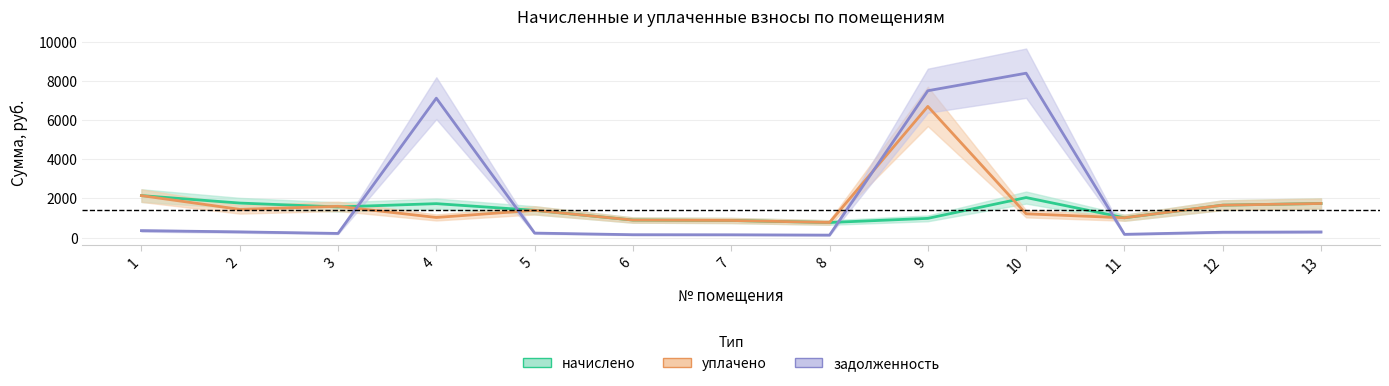

What is the difference between the maximum and minimum values in the задолженность series?

8270.9